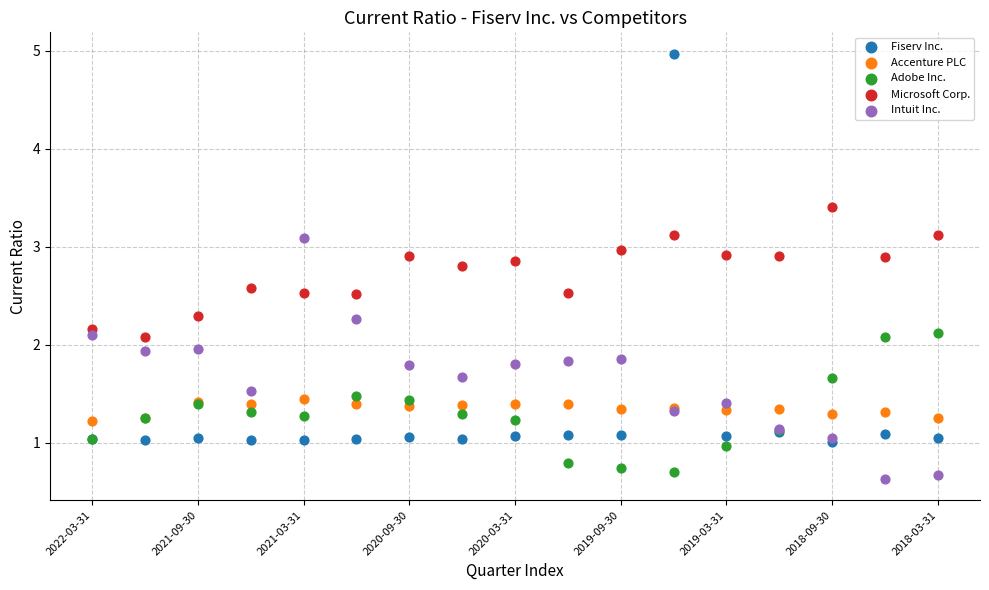

What are all the series names shown in the legend?

Fiserv Inc., Accenture PLC, Adobe Inc., Microsoft Corp., Intuit Inc.